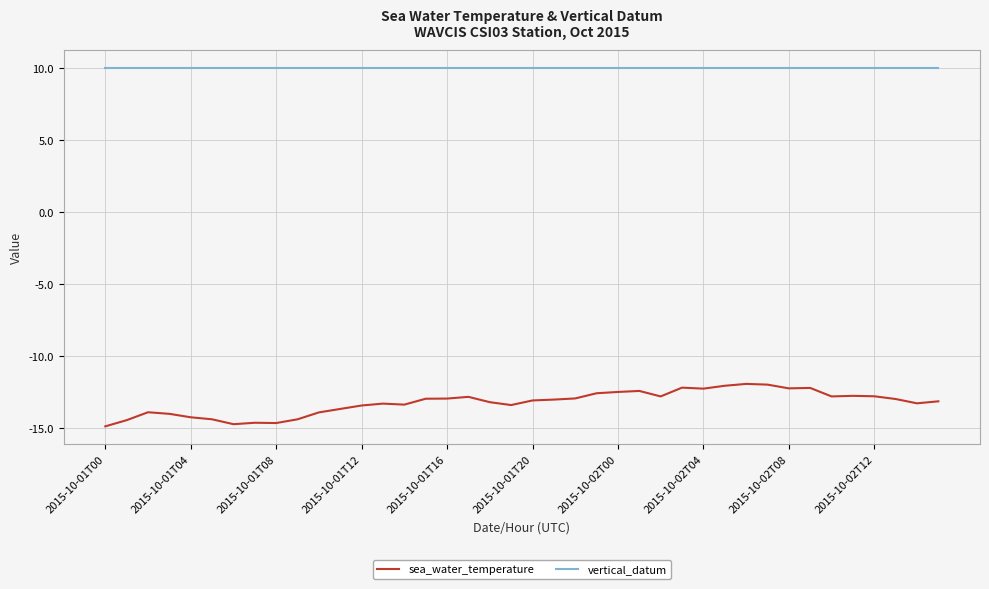

What is the minimum value shown in the chart?

-14.9